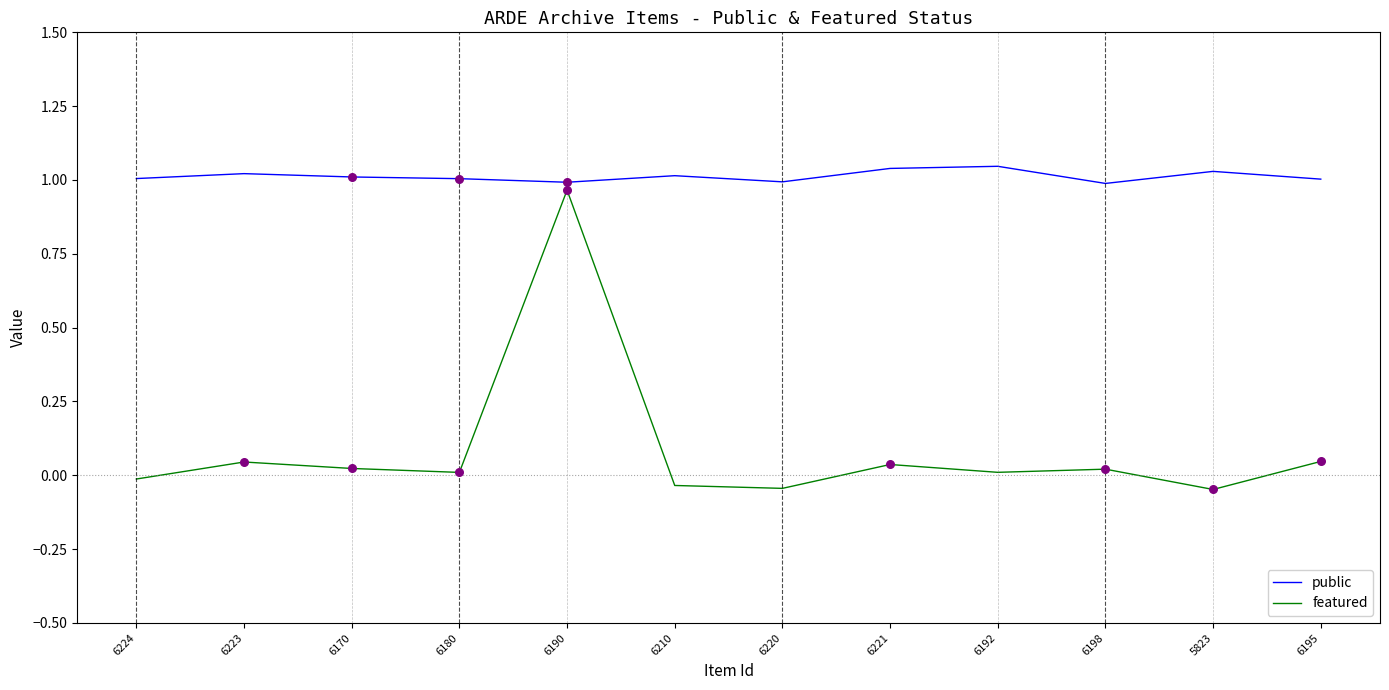

At which category is the sum across all series the highest?

6190